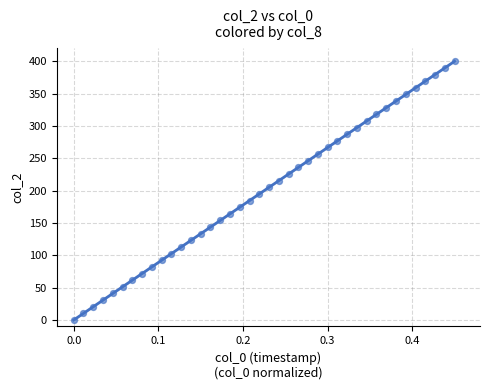

What is the range of Y values (max minus min)?

400.0